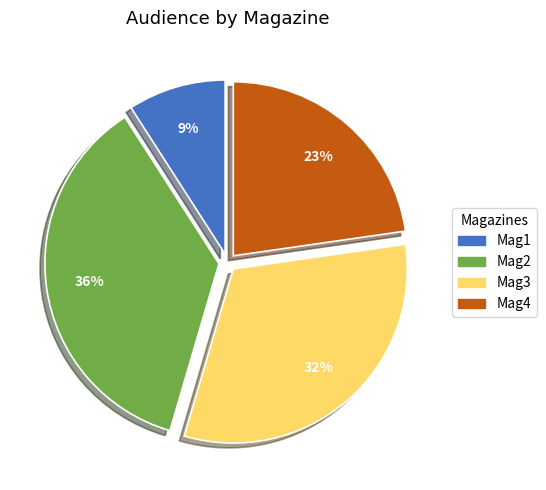

Which category has the smallest portion of the pie?

Mag1